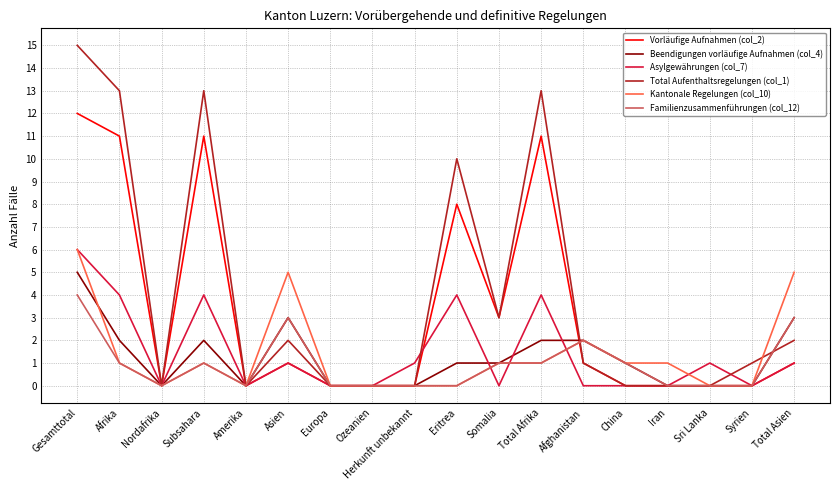

After their last crossing, which series has the higher values: Familienzusammenführungen (col_12) or Asylgewährungen (col_7)?

Familienzusammenführungen (col_12)